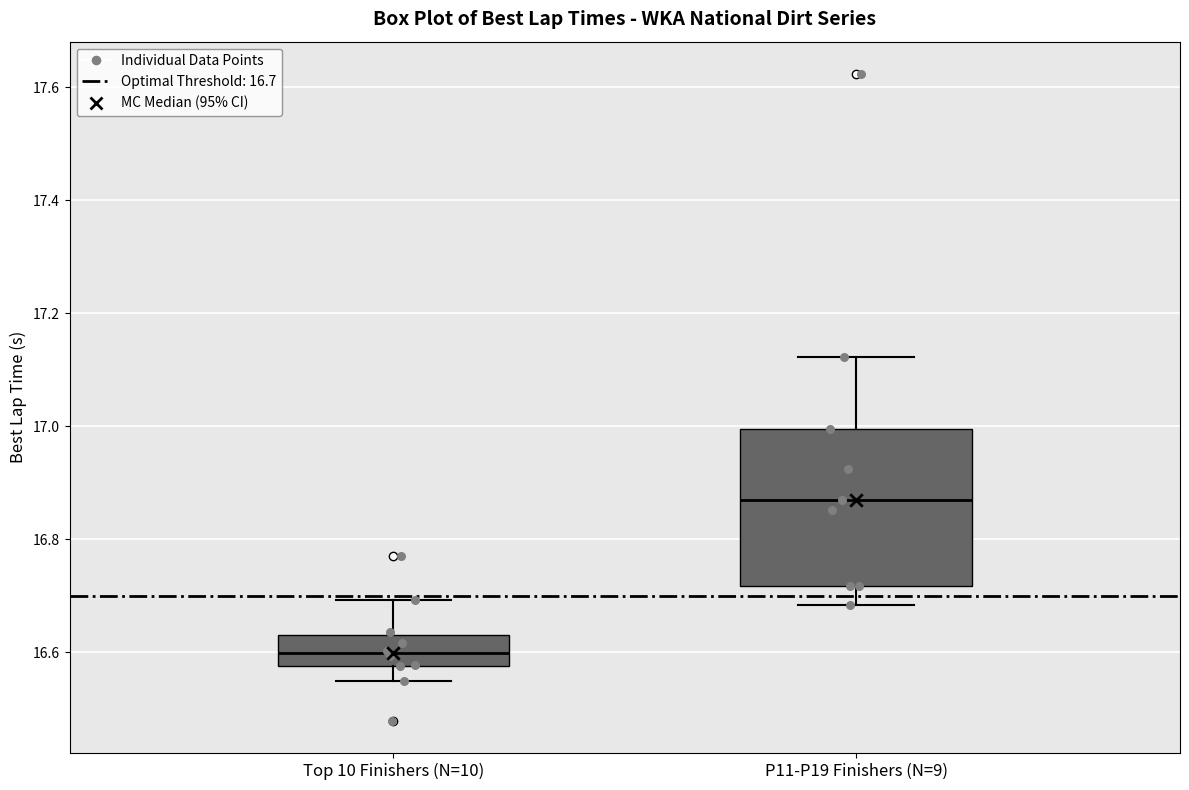

Where is the upper edge of the box for P11-P19 Finishers (N=9) on the y-axis? The values are not printed on the chart, so give them approximately, as read against the axis.

17.00